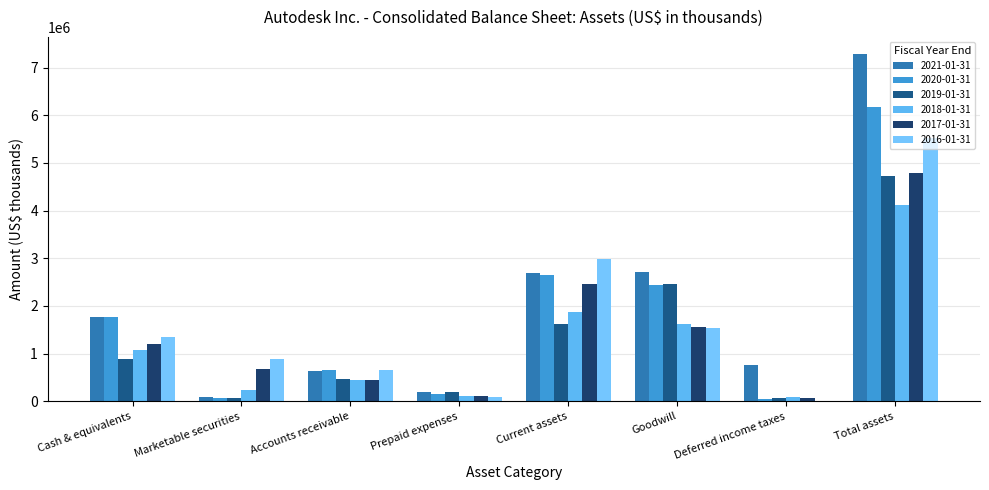

What is the label of the 2nd bar from the right?

Deferred income taxes